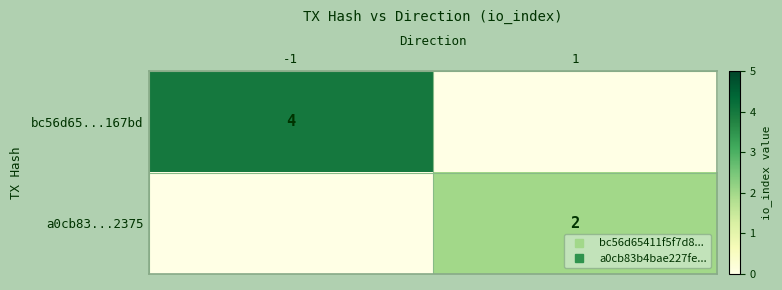

Between 1 and -1, which is larger?

-1